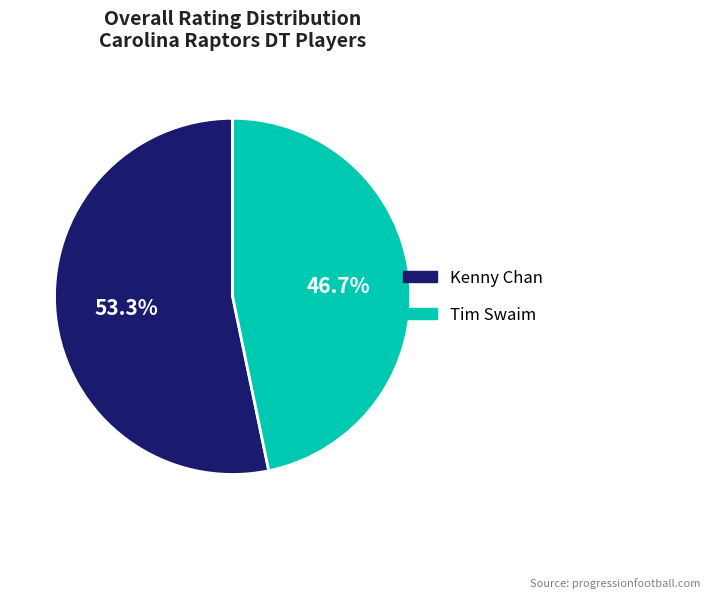

Which category has the biggest portion of the pie?

Kenny Chan